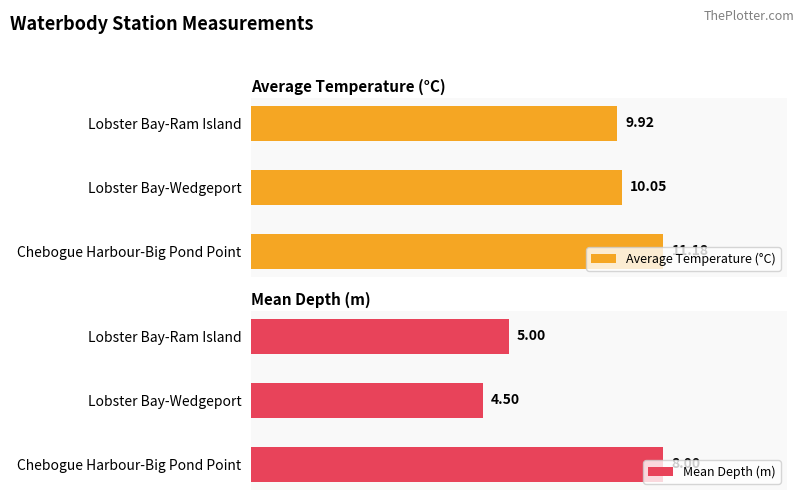

At how many categories does at least one series exceed 9?

3